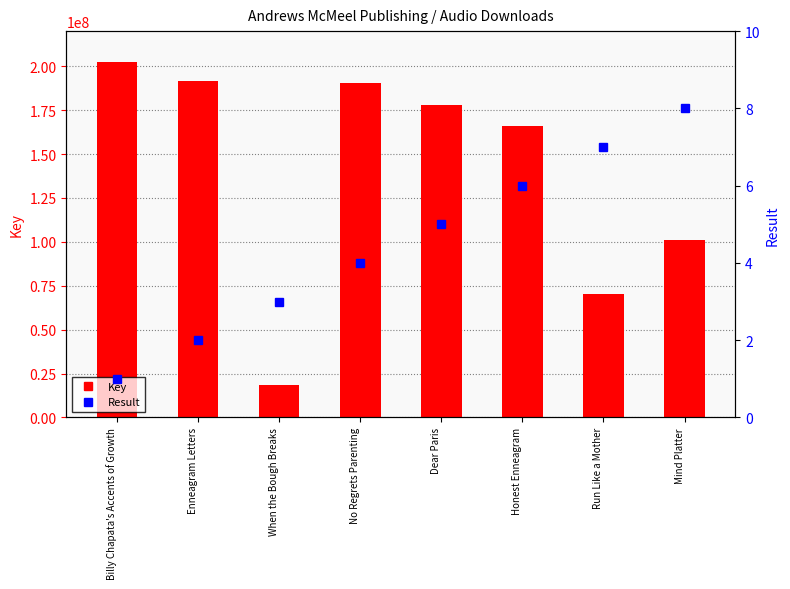

Rank the series by their average value, from lowest to highest.

Result, Key